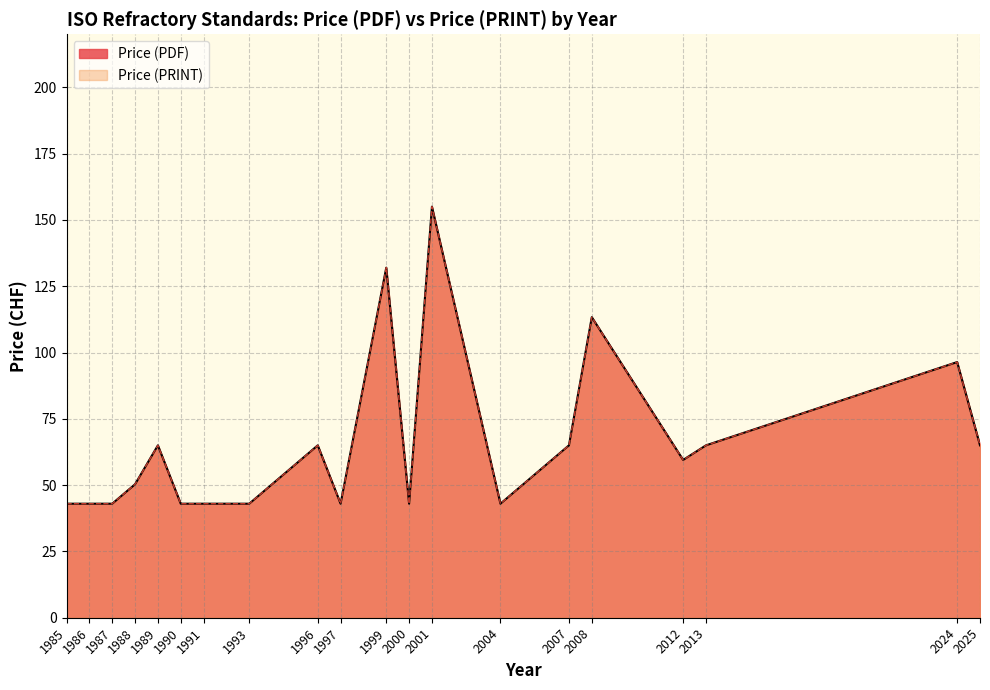

Where does the Price (PRINT) series first go above 65?

2008